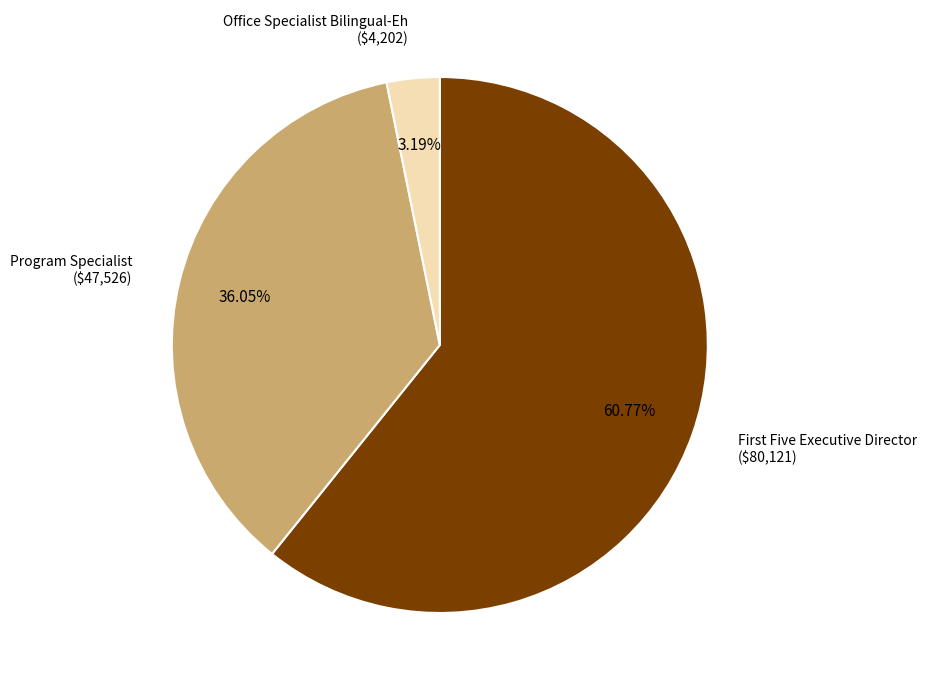

How many segments does this pie chart have?

3